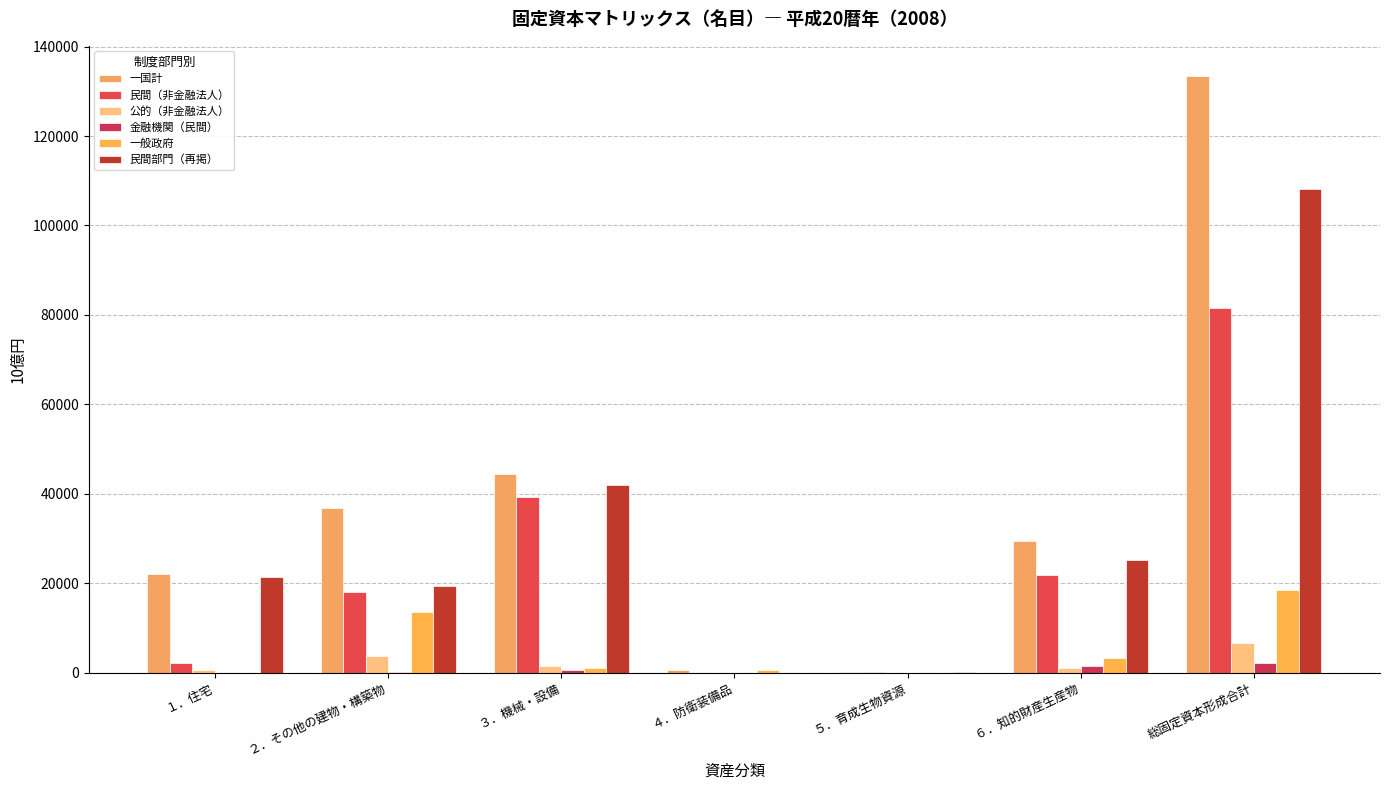

At how many categories does at least one series exceed 50485?

1